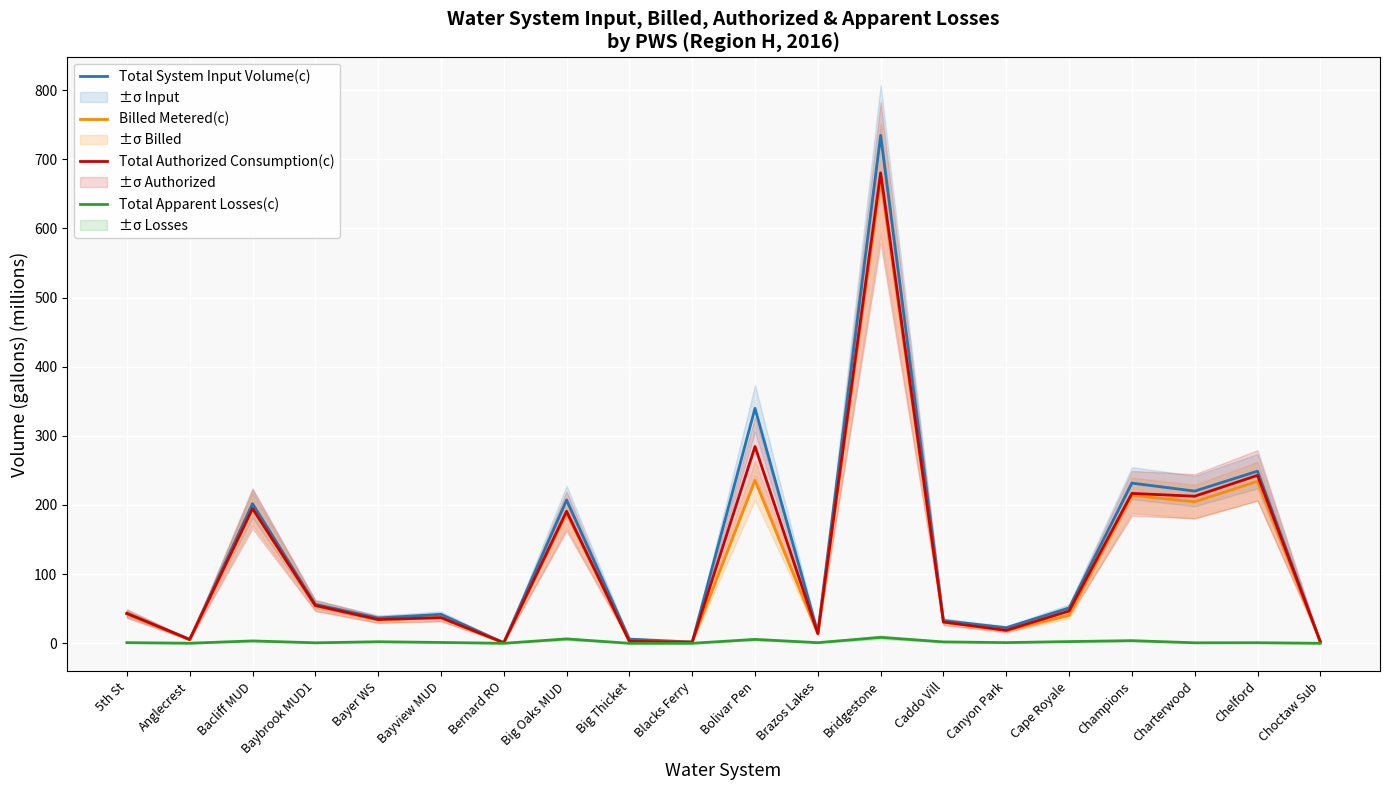

Which series changed the most between Bacliff MUD and Canyon Park?

Total System Input Volume(c)